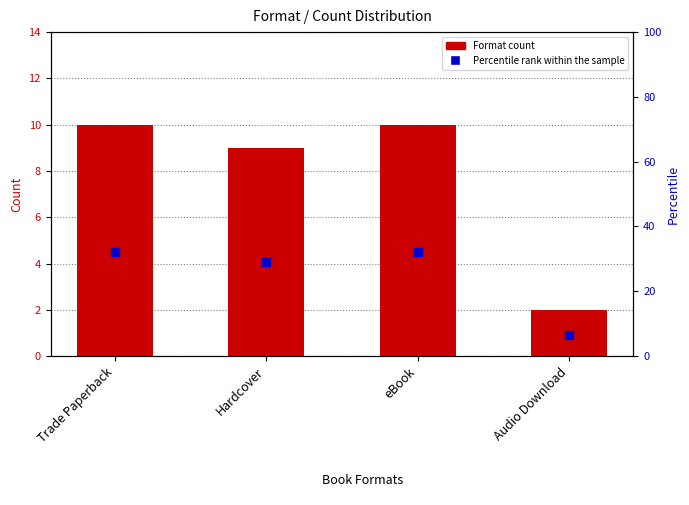

Which series has the largest Y range (max minus min)?

Percentile rank within the sample